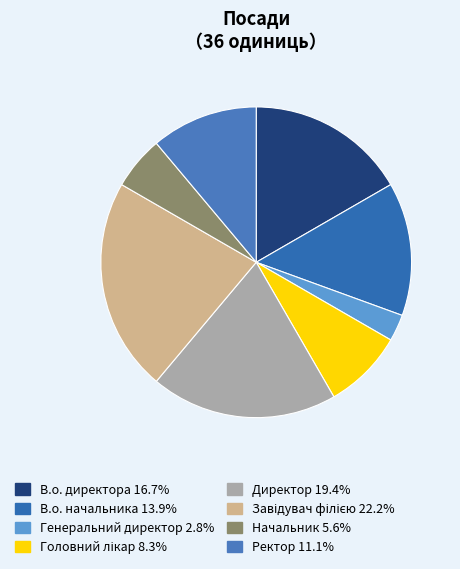

True or false: В.о. начальника accounts for 14% of the total.

True